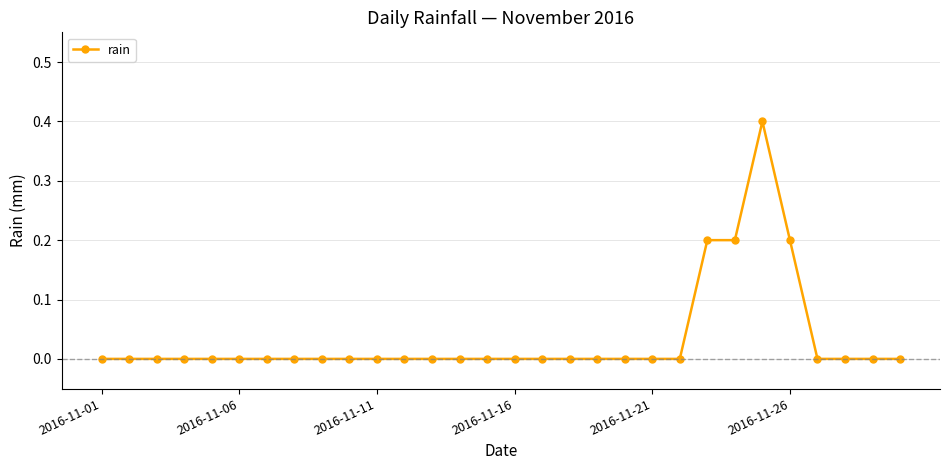

What is the maximum value shown in the chart?

0.4